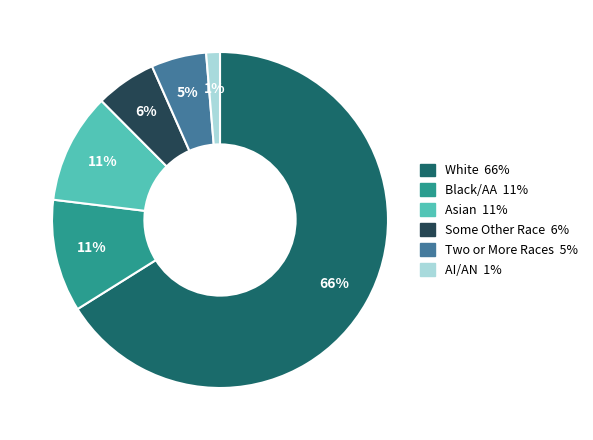

Is there any slice that represents more than half of the pie?

Yes